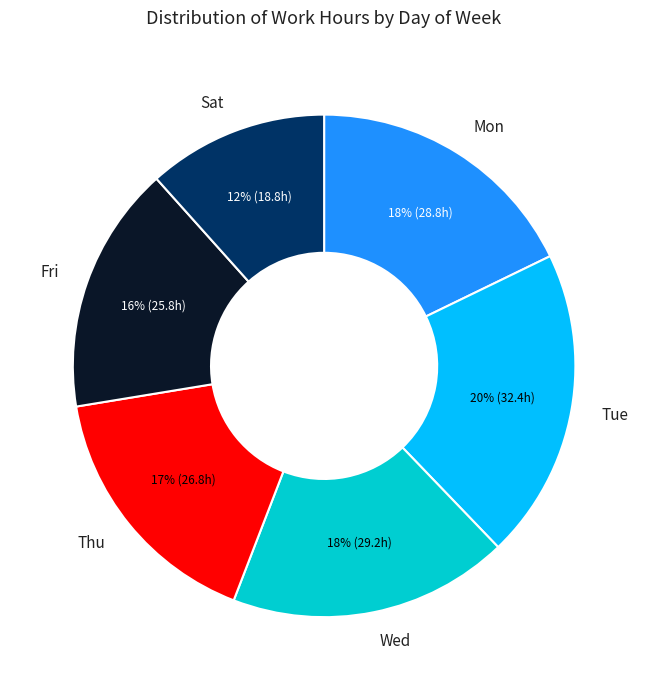

Does any single category account for the majority?

No